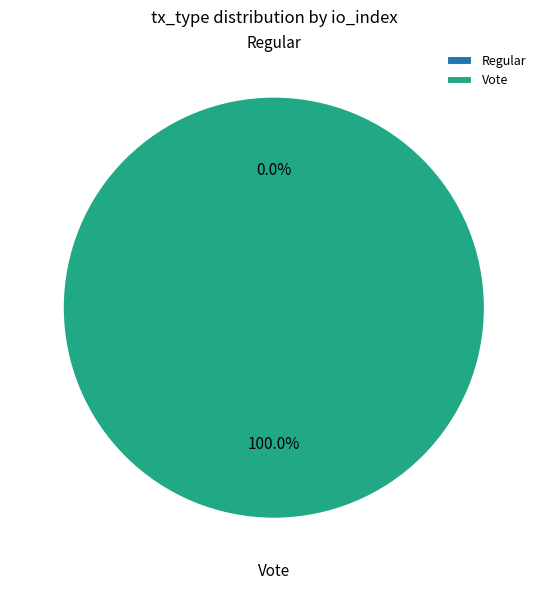

To the nearest percent, what is the difference between the Regular and Vote slice percentages?

100%